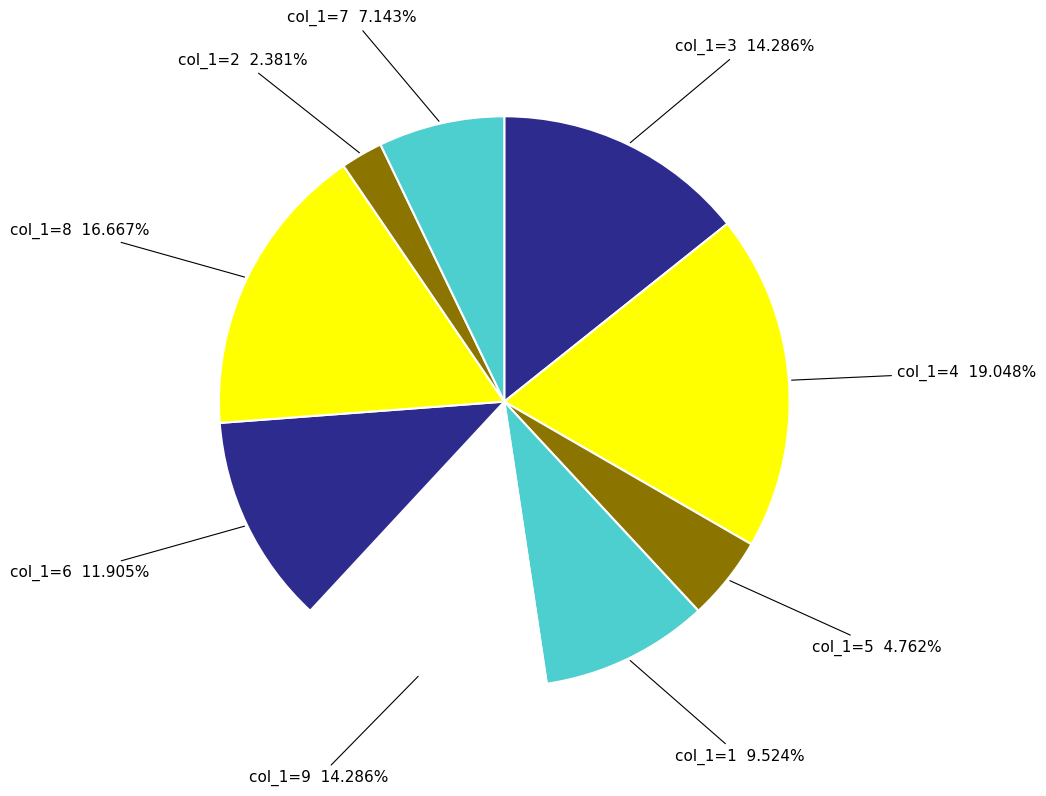

Approximately how many times larger is the value at col_1=2 compared to col_1=5?

0.5